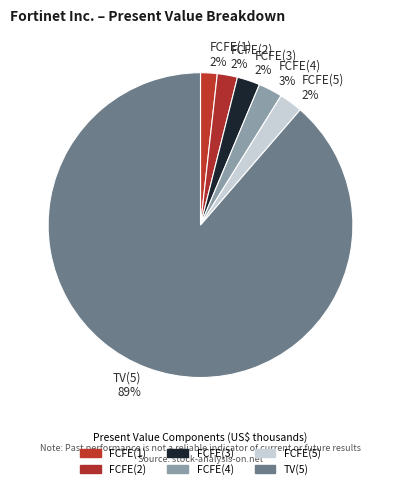

Is it true that FCFE(3) is 2% of the pie?

True